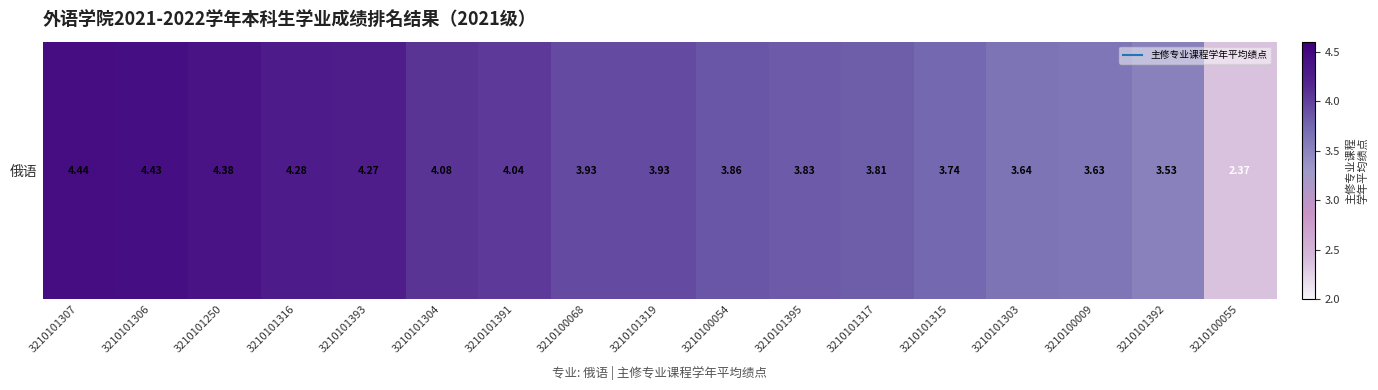

How many series are shown in this chart?

1